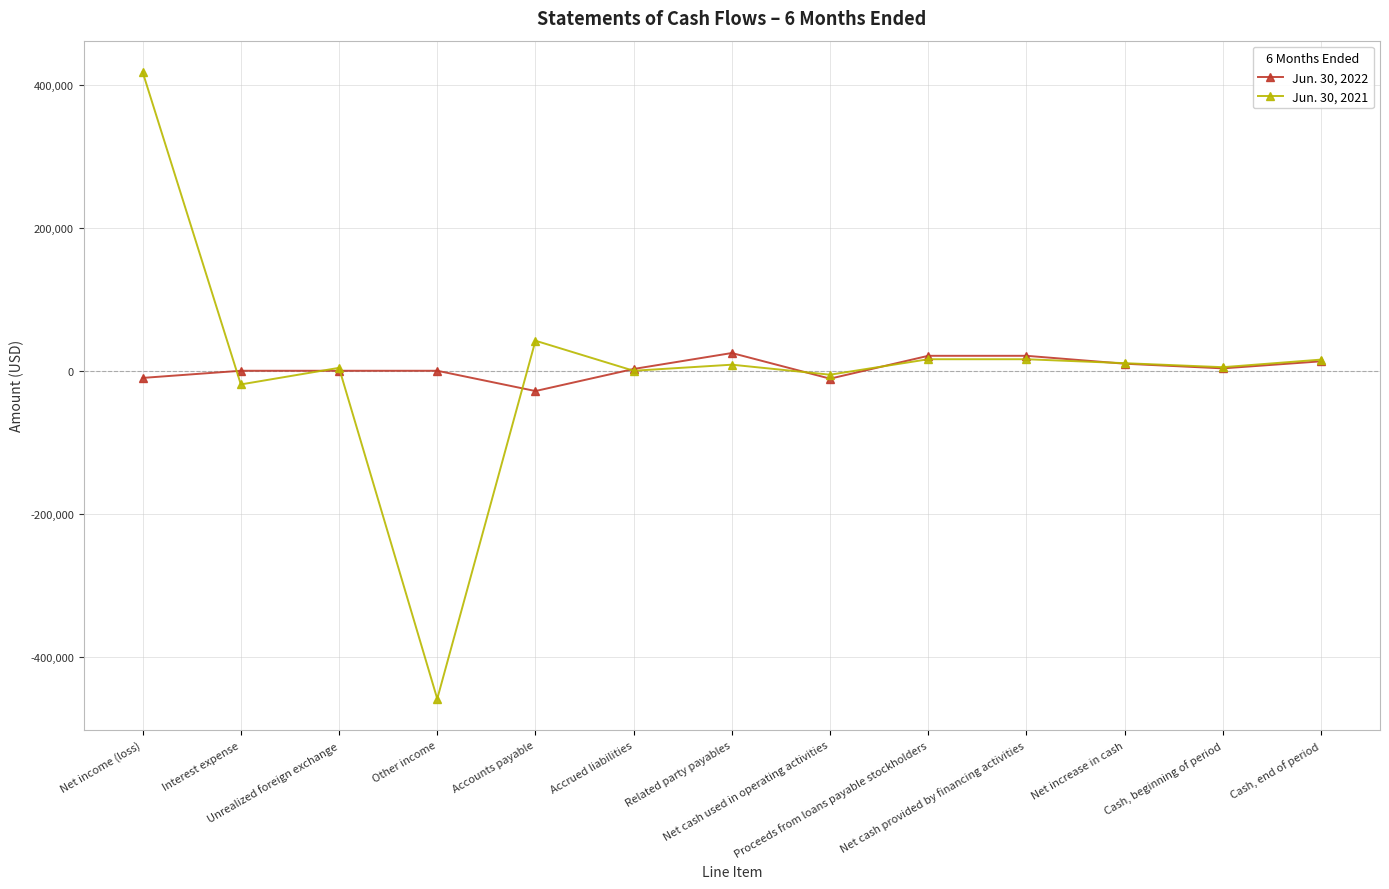

What is the average value of the Jun. 30, 2021 series?

4032